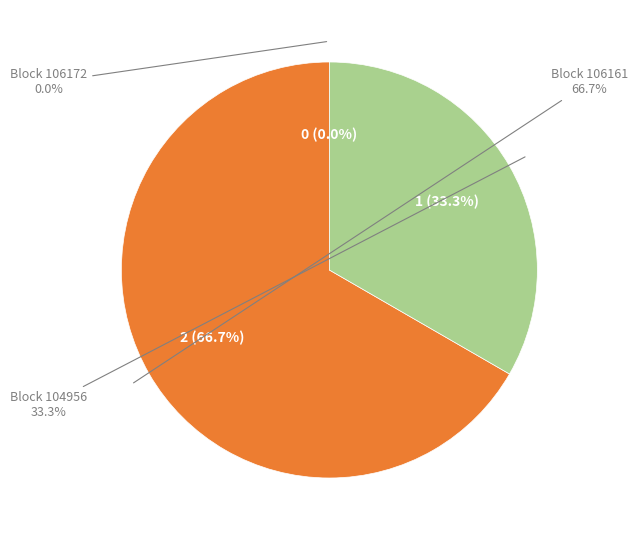

The 106161 slice represents 67% of the pie. True or false?

True